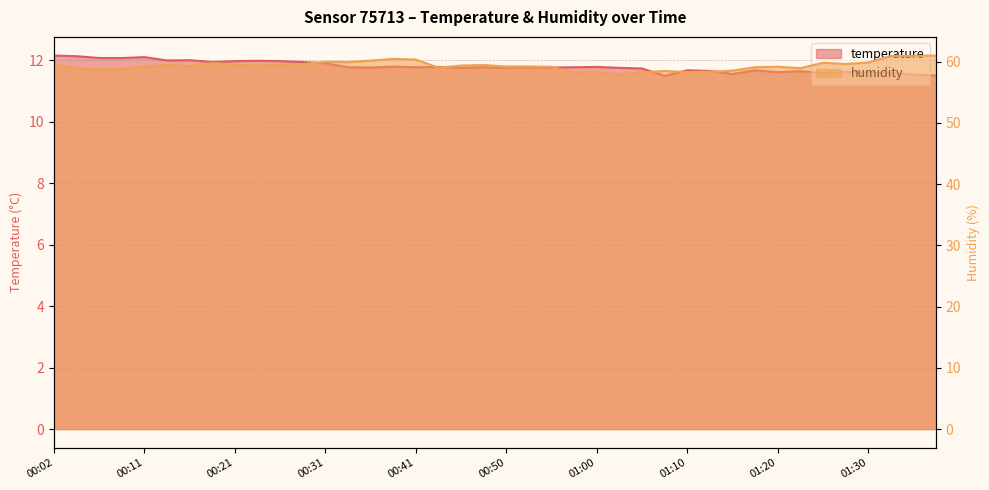

What are all the series names shown in the legend?

temperature, humidity